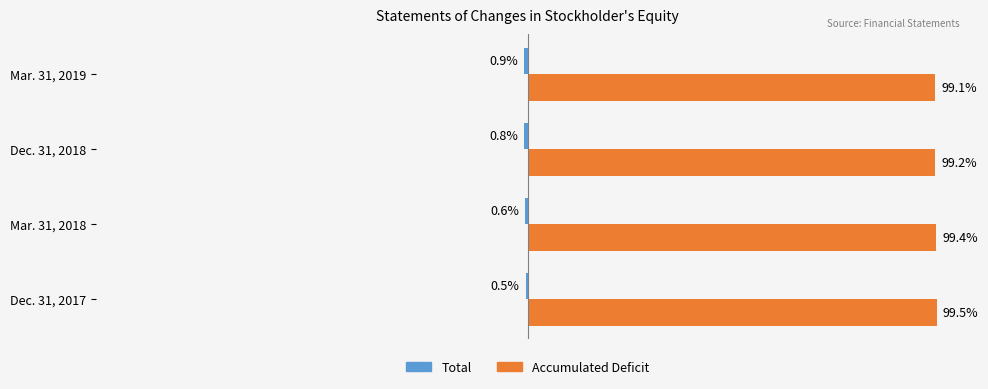

At which label is Accumulated Deficit closest to 99?

Mar. 31, 2019